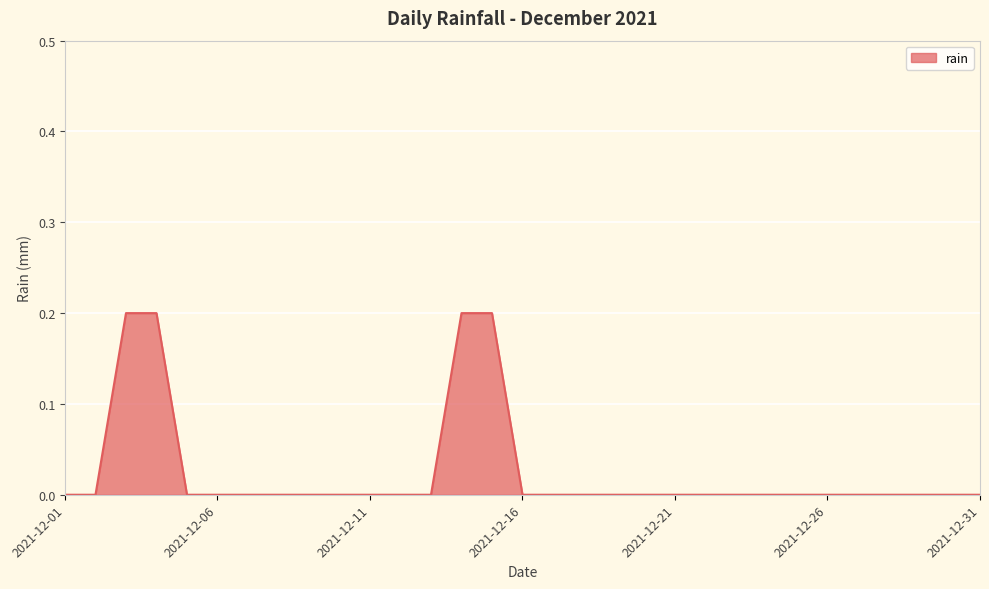

Rank the categories by value from highest to lowest.

2021-12-03, 2021-12-04, 2021-12-14, 2021-12-15, 2021-12-01, 2021-12-02, 2021-12-05, 2021-12-06, 2021-12-07, 2021-12-08, 2021-12-09, 2021-12-10, 2021-12-11, 2021-12-12, 2021-12-13, 2021-12-16, 2021-12-17, 2021-12-18, 2021-12-19, 2021-12-20, 2021-12-21, 2021-12-22, 2021-12-23, 2021-12-24, 2021-12-25, 2021-12-26, 2021-12-27, 2021-12-28, 2021-12-29, 2021-12-30, 2021-12-31